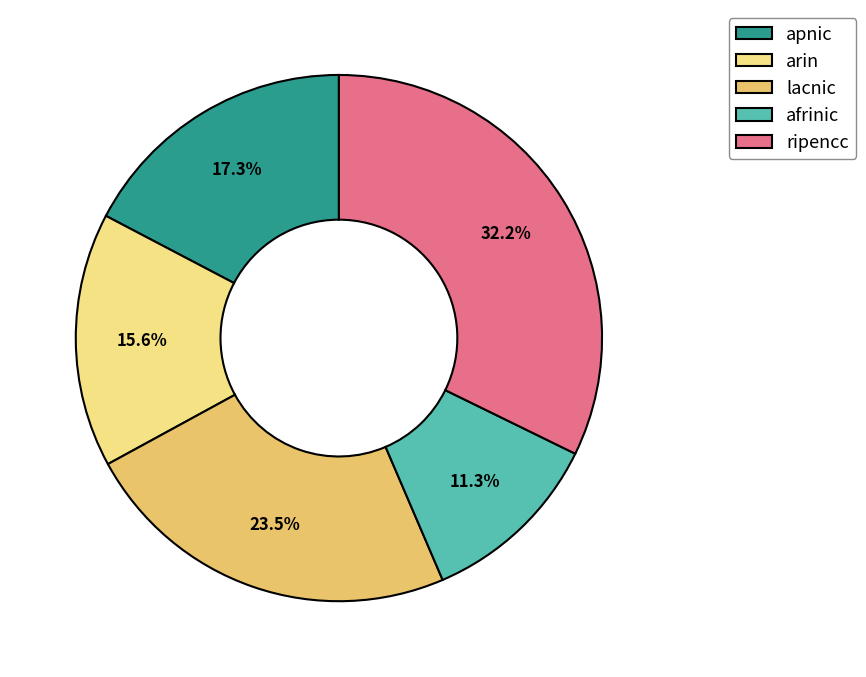

Do lacnic and ripencc together represent more than half of the pie?

Yes